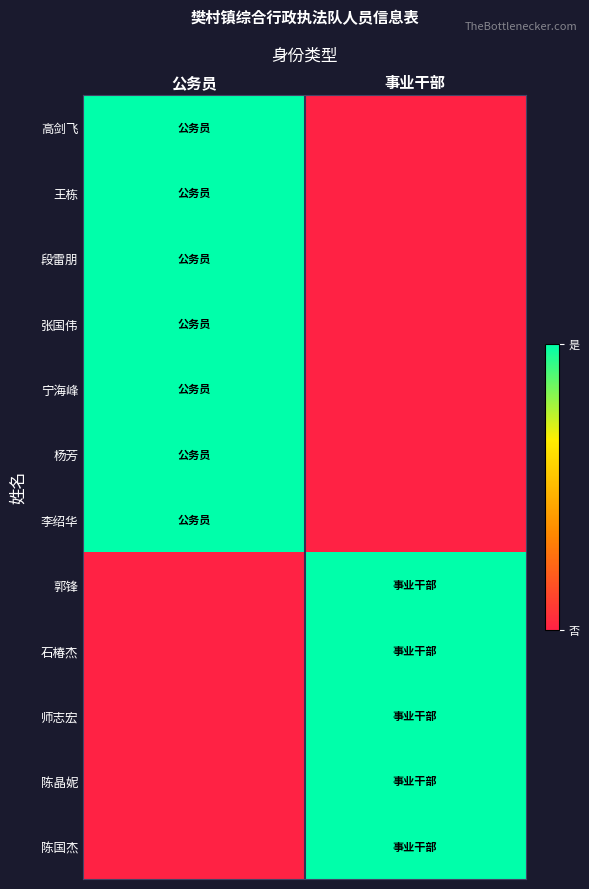

Which series has the largest total across all categories?

高剑飞